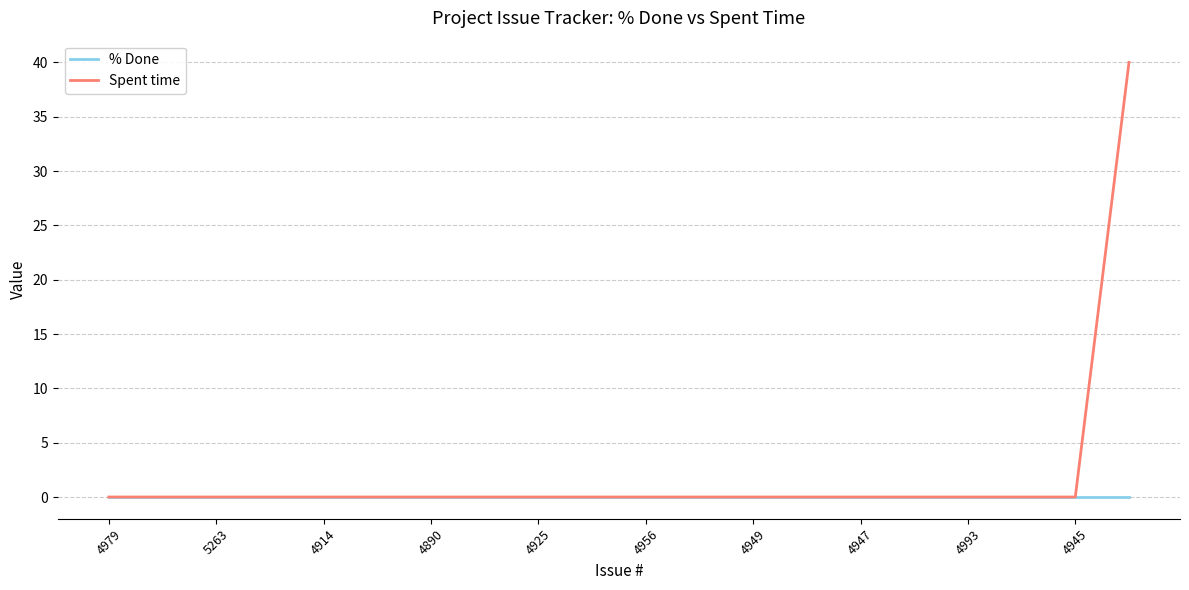

Reading left to right, extract all data points from this chart.

% Done: 0	0	0	0	0	0	0	0	0	0	0	0	0	0	0	0	0	0	0	0
Spent time: 0	0	0	0	0	0	0	0	0	0	0	0	0	0	0	0	0	0	0	40